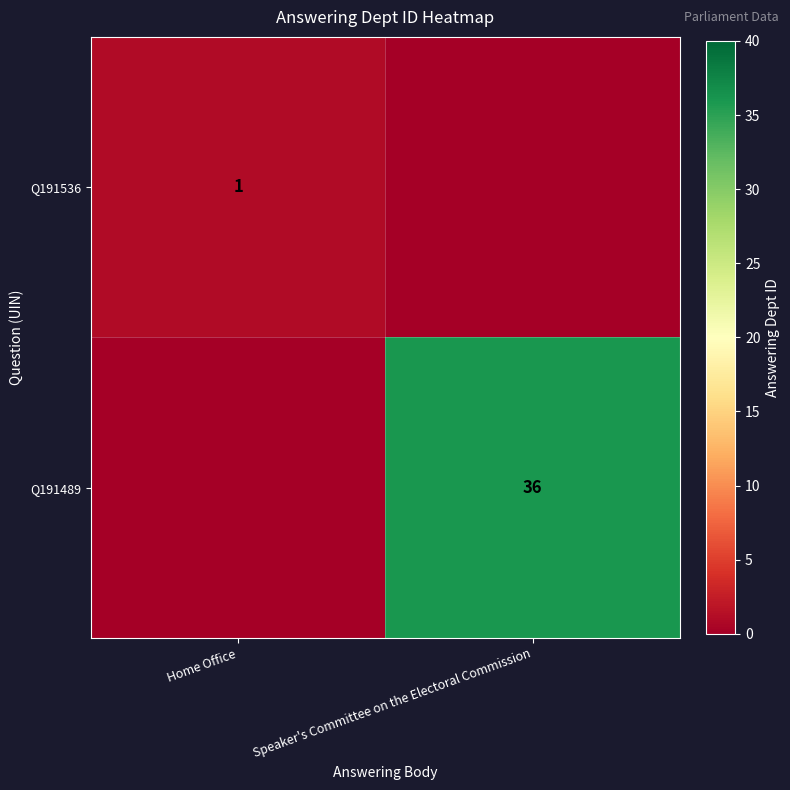

The Q191536 series shows 1 at Home Office. True or false?

True